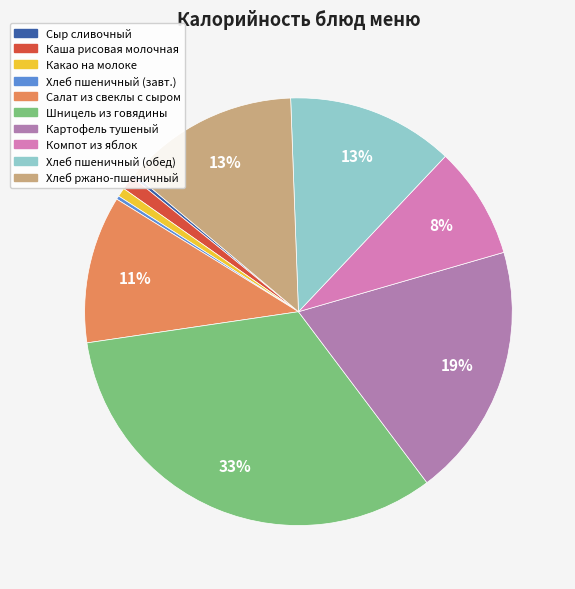

Does any single category account for the majority?

No